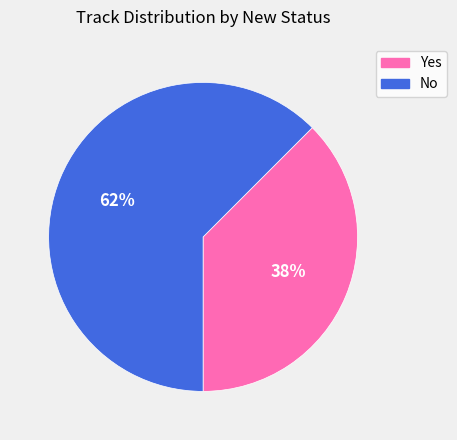

Which has a higher value, No or Yes?

No